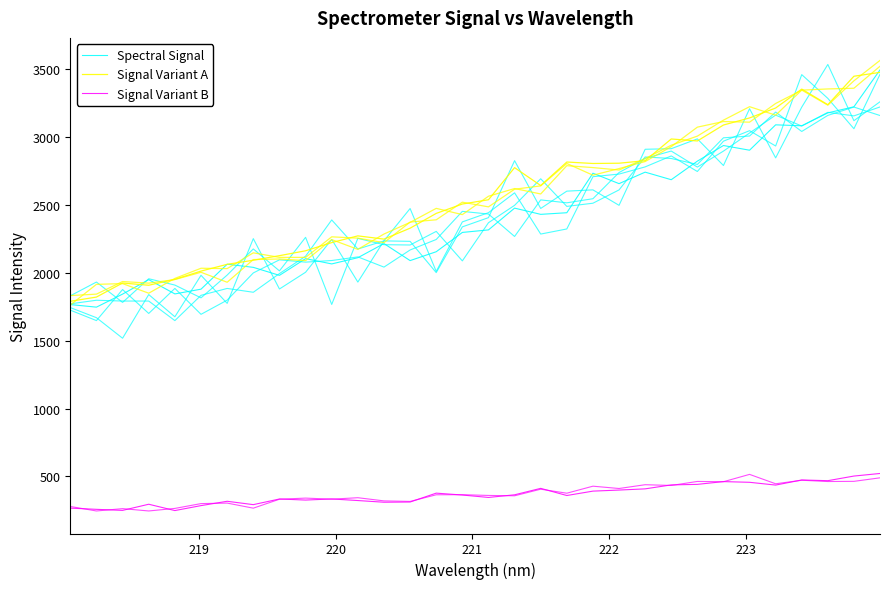

What is the sum of all Spectral Signal values?

77309.8